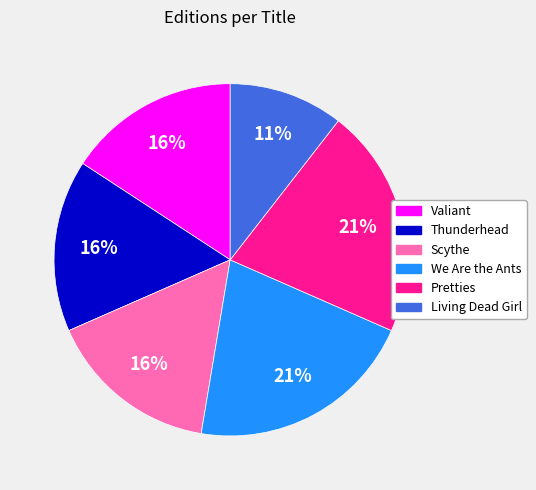

How many slices are in this pie chart?

6